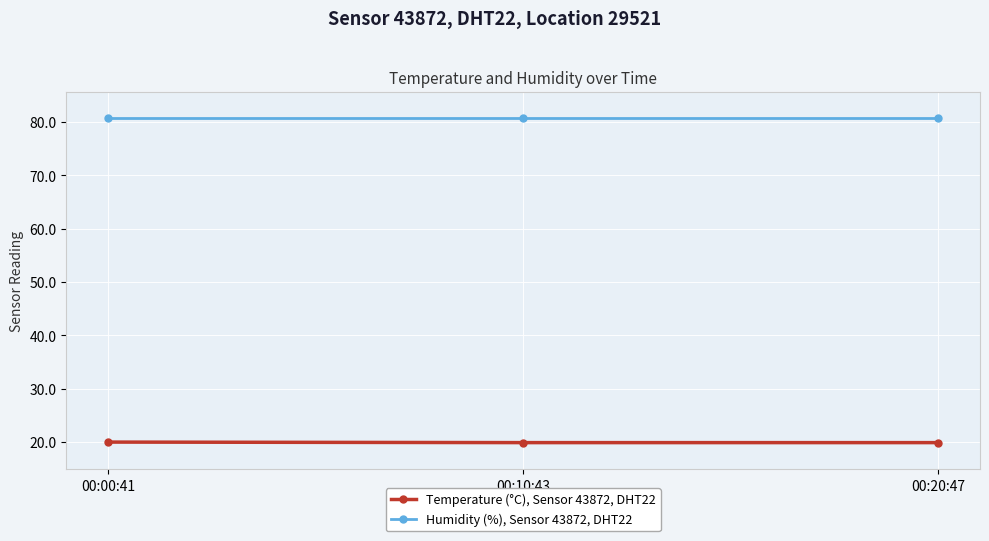

What is the spread (max minus min) of values at 00:10:43?

60.8